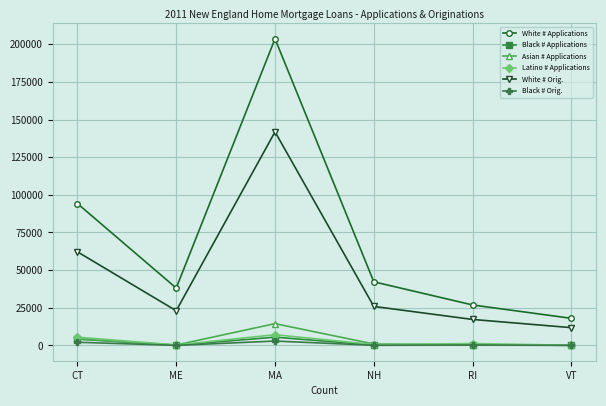

Which series has the largest range (max minus min)?

White # Applications